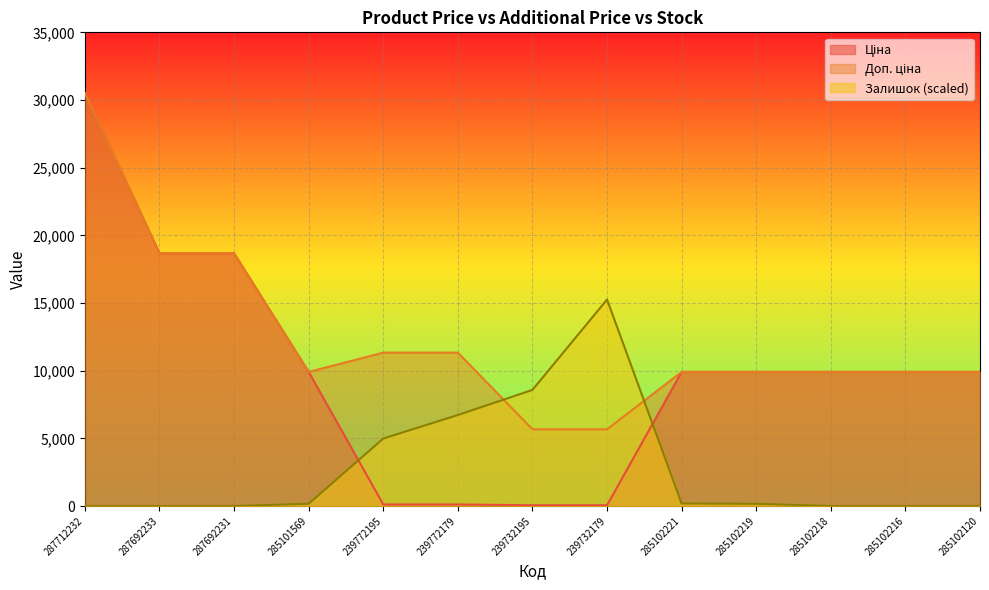

How many lines are shown in the chart?

3